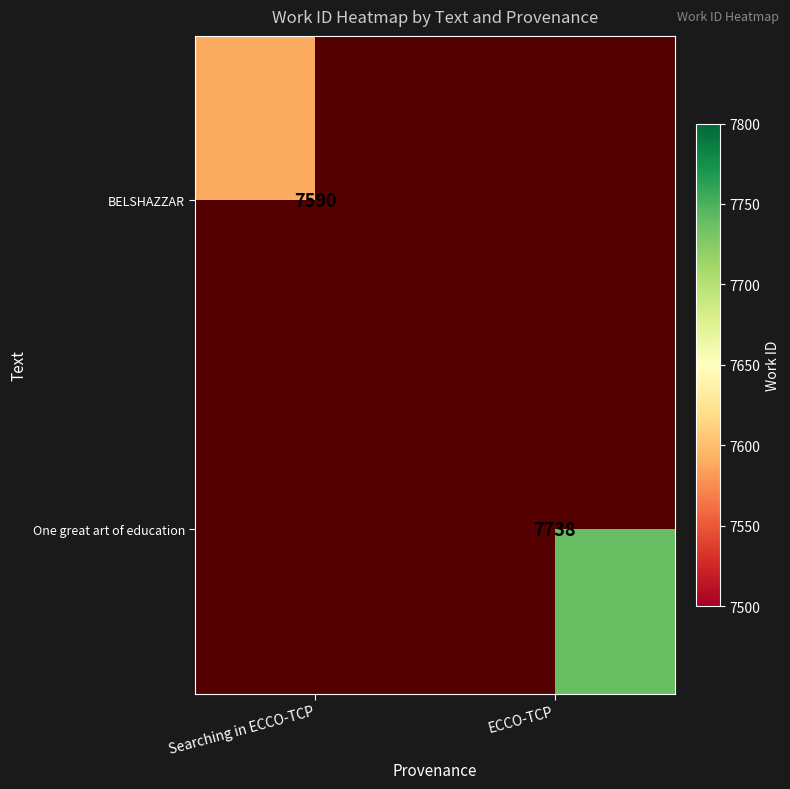

The value of BELSHAZZAR at Searching in ECCO-TCP is 2670. True or false?

False